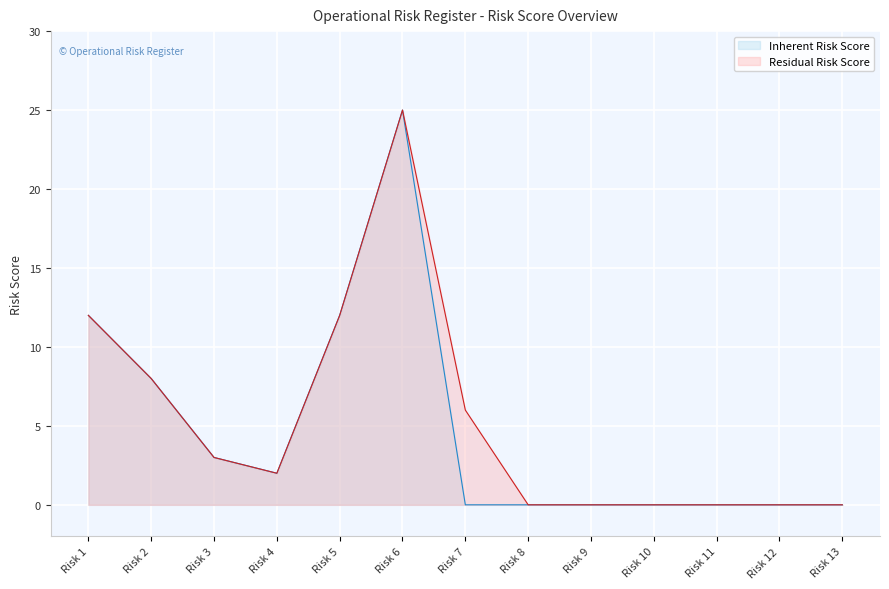

Does the chart display data point markers on the line(s)?

No